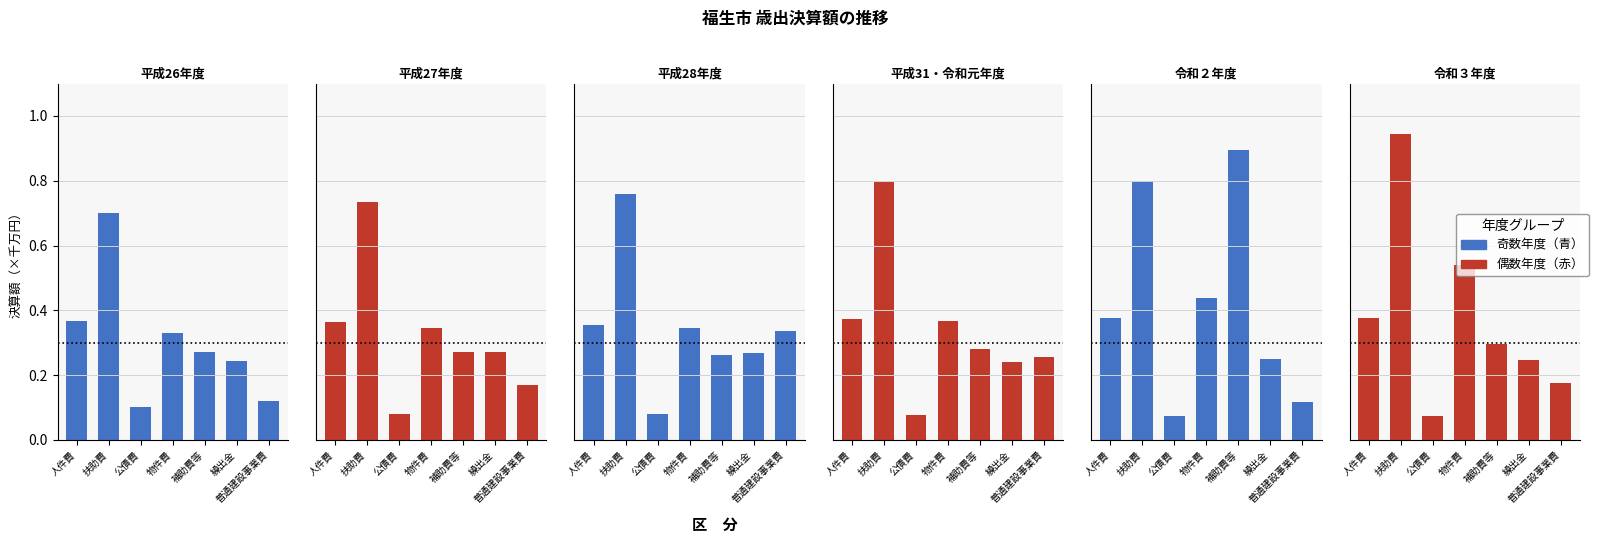

At which category is the sum across all series the highest?

扶助費